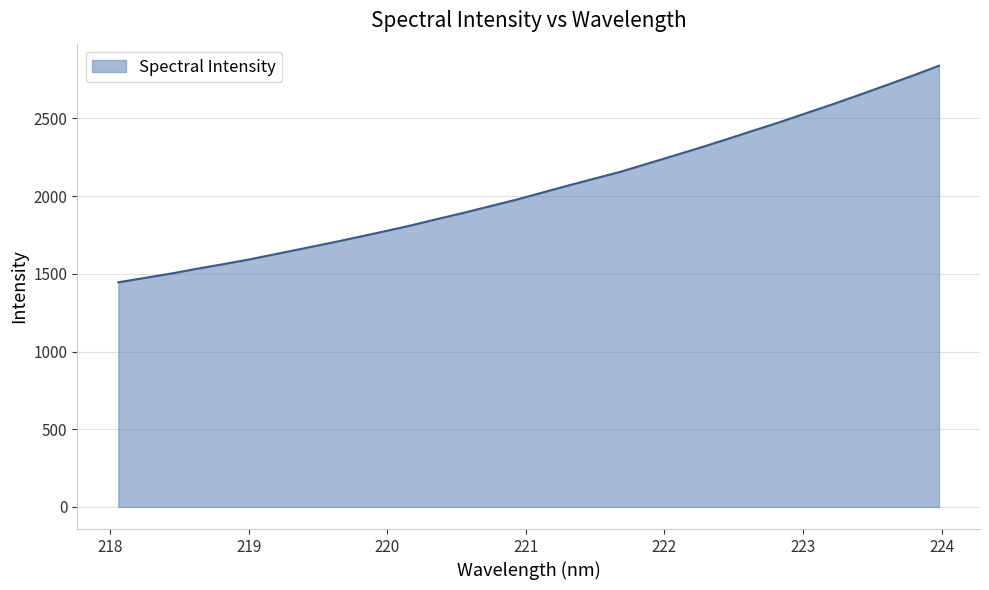

What is the maximum value shown in the chart?

2839.3